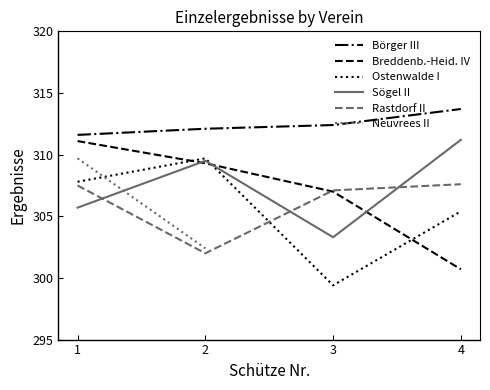

What is the maximum value for Rastdorf II?

307.6